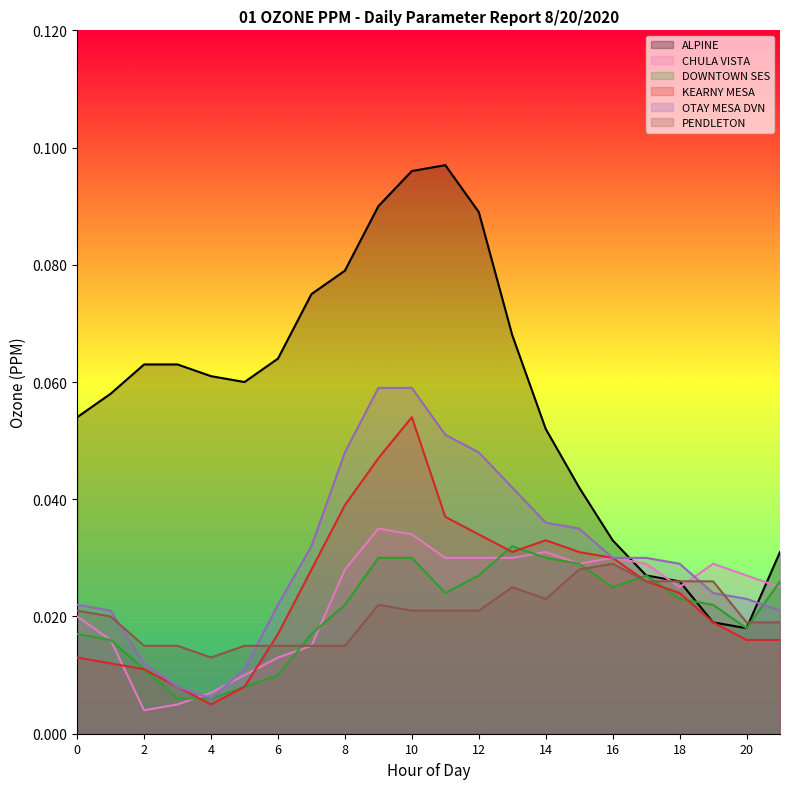

Where is KEARNY MESA nearest to the value 0?

4